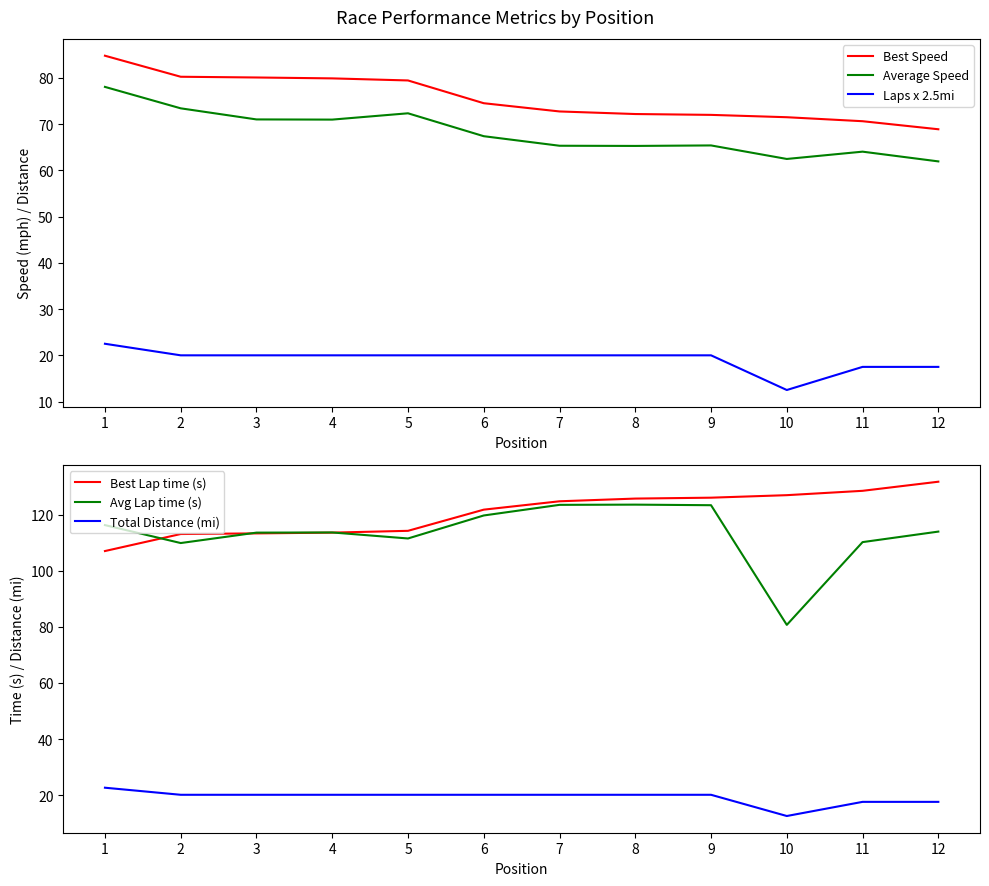

What is the approximate value of Total Distance (mi) at 4?

20.2